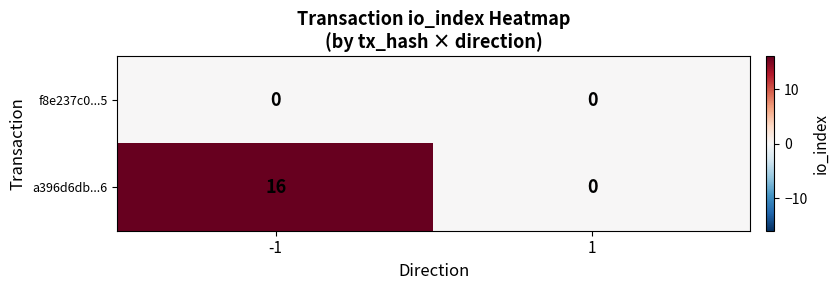

True or false: a396d6db...6 has a value of 9 at 1.

False